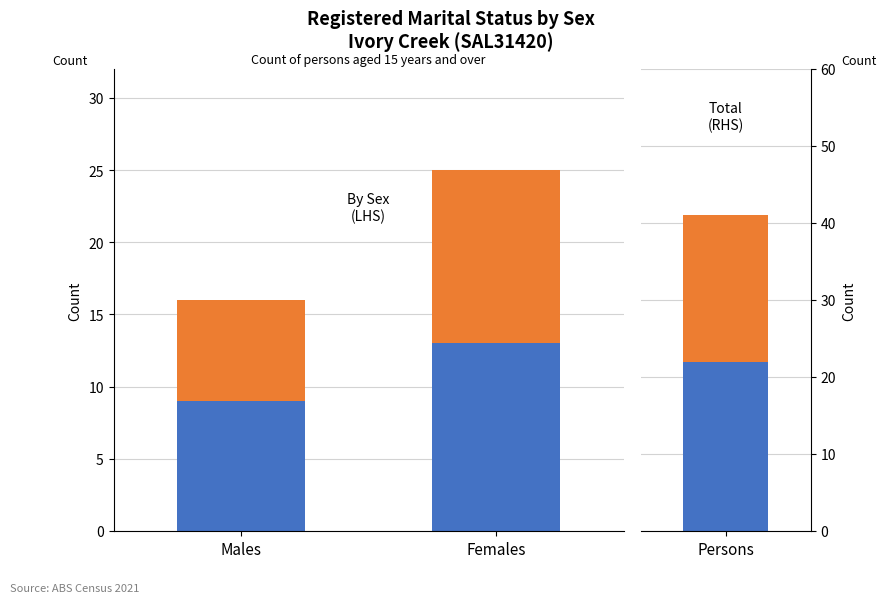

At Males, list the series in order from largest to smallest.

Married, Other